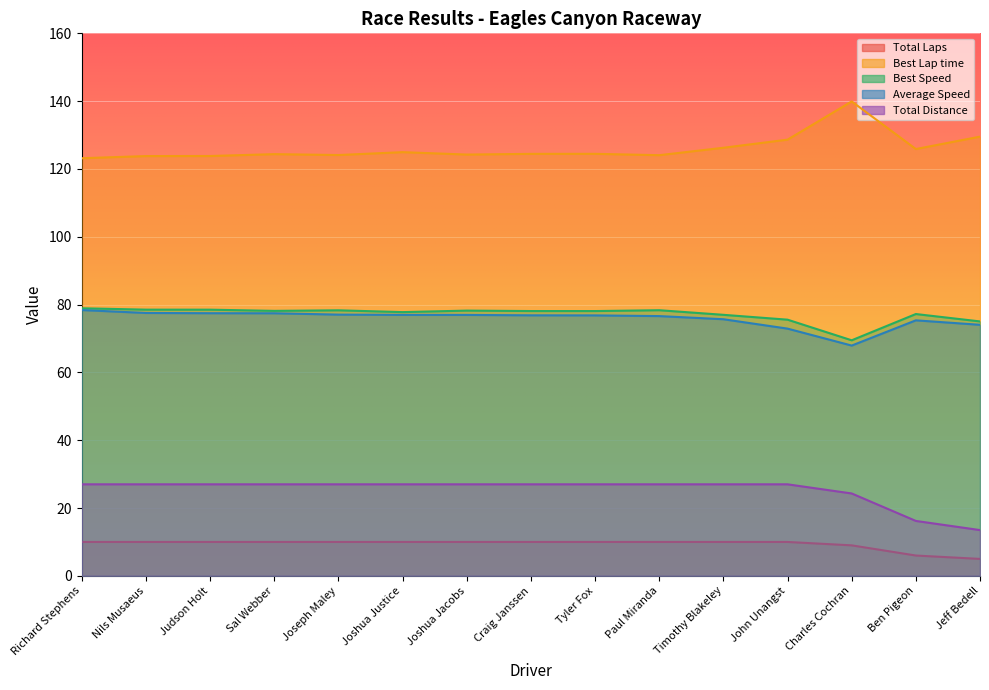

How many data points in Best Lap time are less than 124?

3